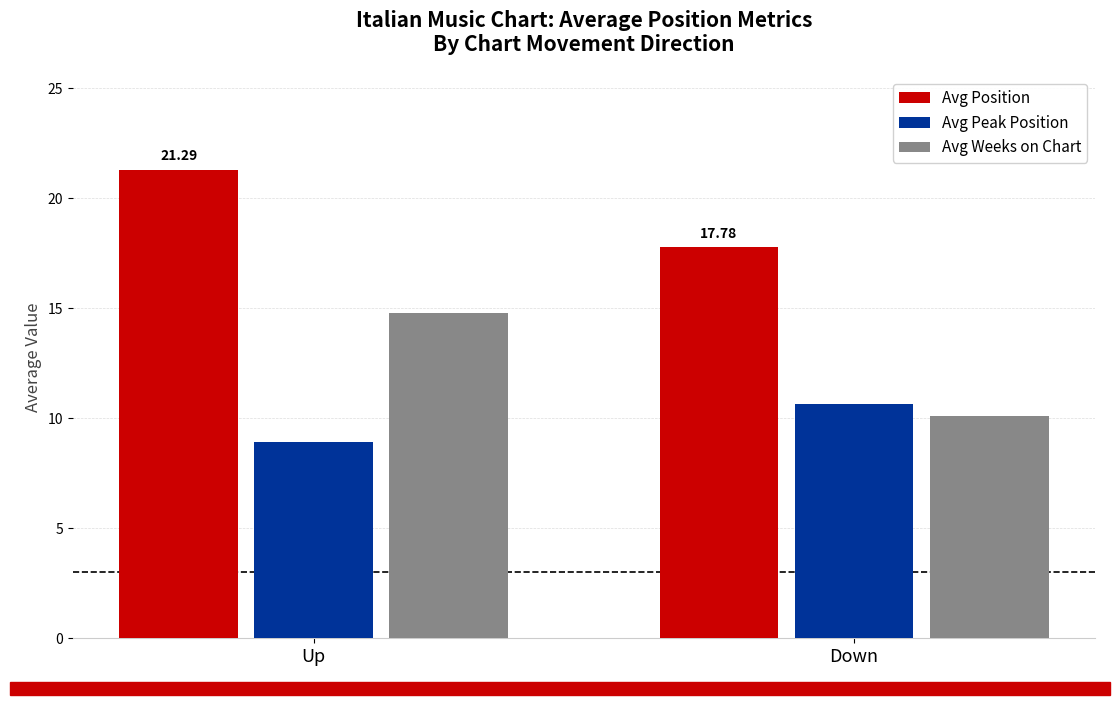

The Avg Position series shows 30.3 at Down. True or false?

False